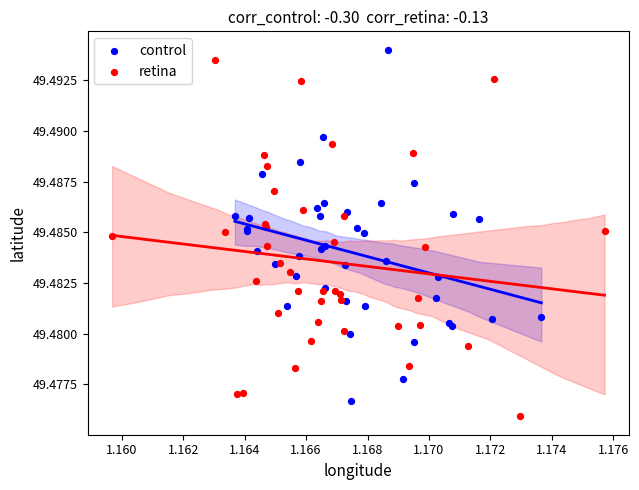

Which series has the widest spread of Y values?

retina